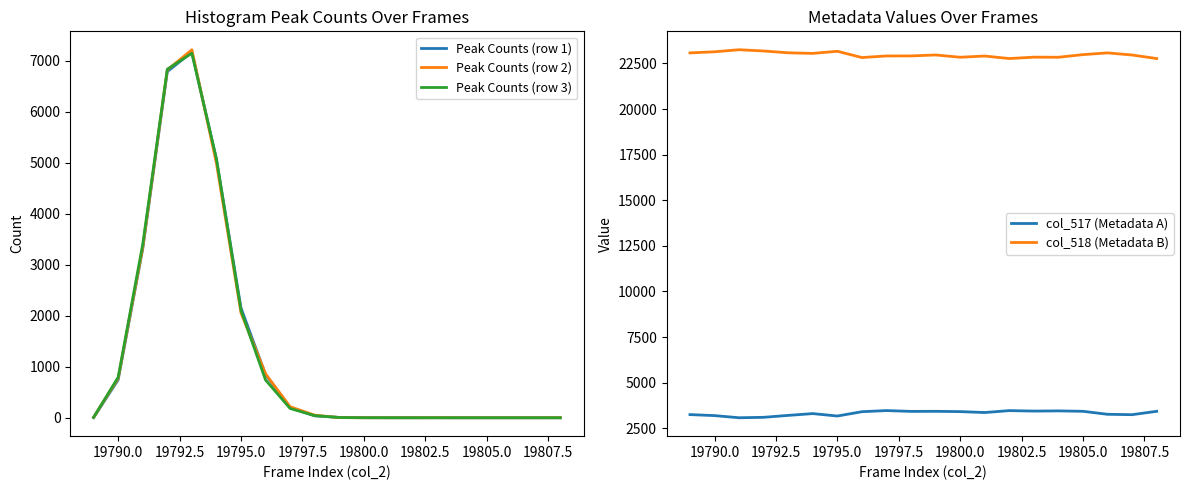

True or false: col_517 (Metadata A) and col_518 (Metadata B) intersect in this chart.

False